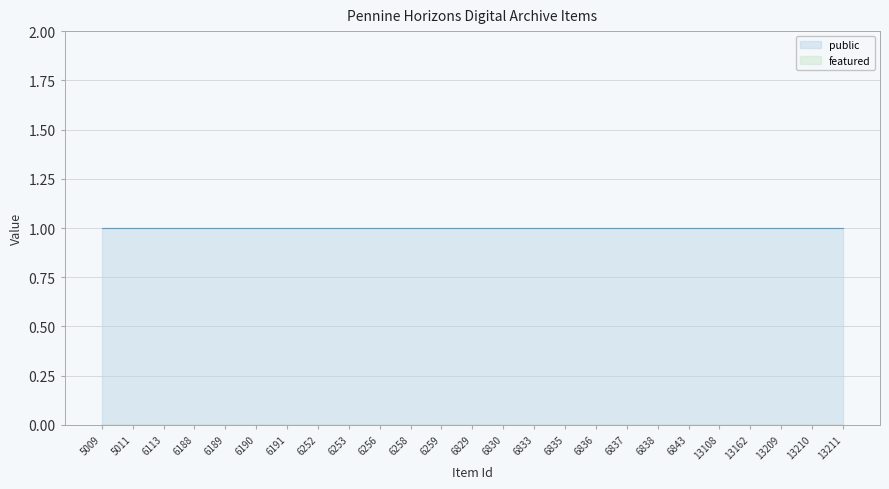

The public series shows 2 at 13108. True or false?

False